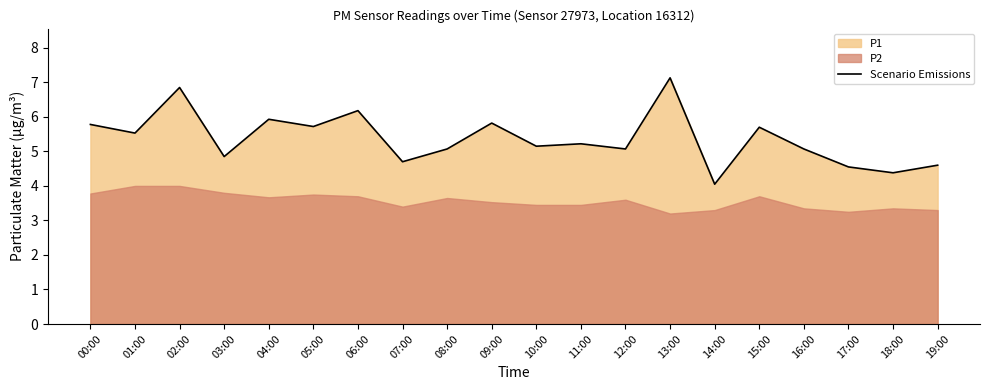

Which label corresponds to the smallest value in the chart?

14:00